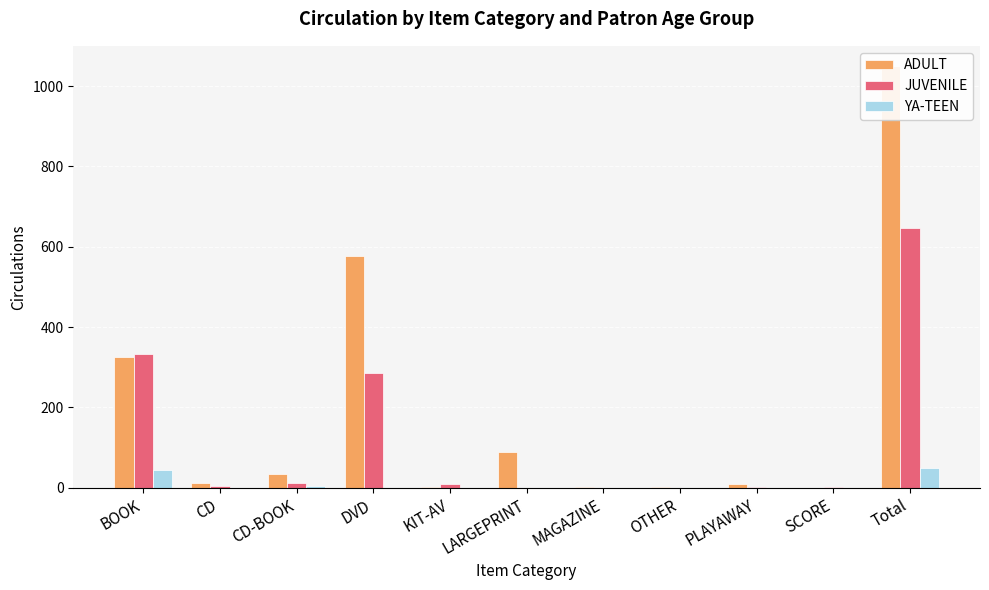

Reading right to left, transcribe all the data shown in this chart.

ADULT: 1051	0	9	1	2	89	1	577	35	11	326
JUVENILE: 647	1	1	0	0	0	9	286	11	5	334
YA-TEEN: 49	0	0	0	0	0	0	0	4	0	45